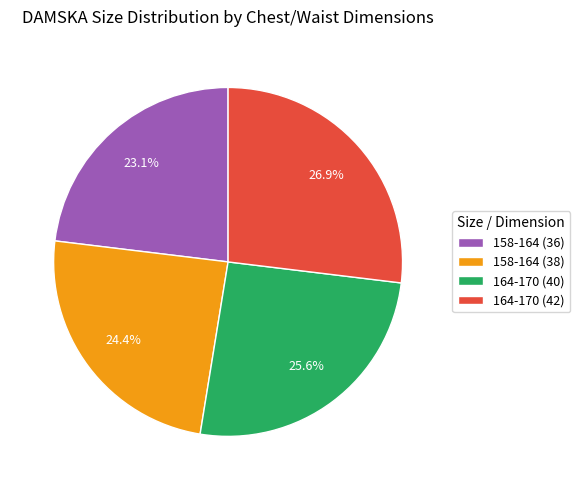

Do 164-170 (40) and 164-170 (42) together represent more than half of the pie?

Yes